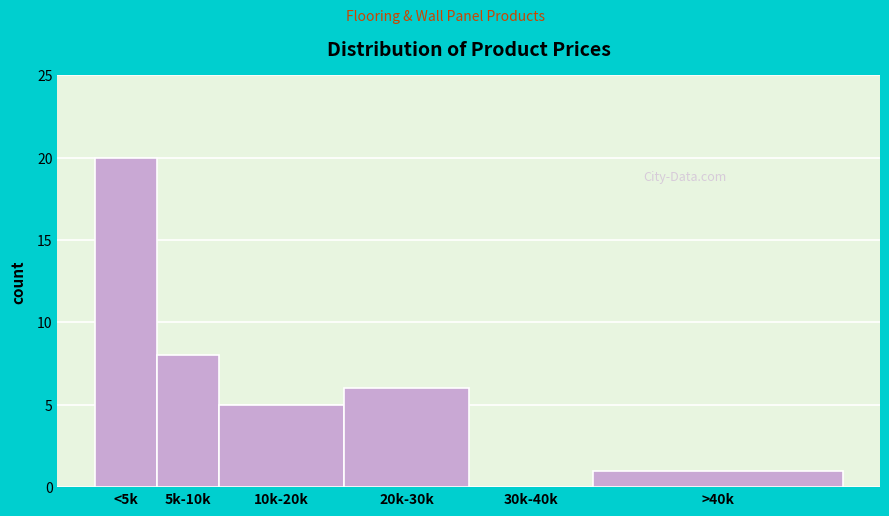

Reading left to right, extract all data points from this chart.

<5k=20	5k-10k=8	10k-20k=5	20k-30k=6	30k-40k=0	>40k=1